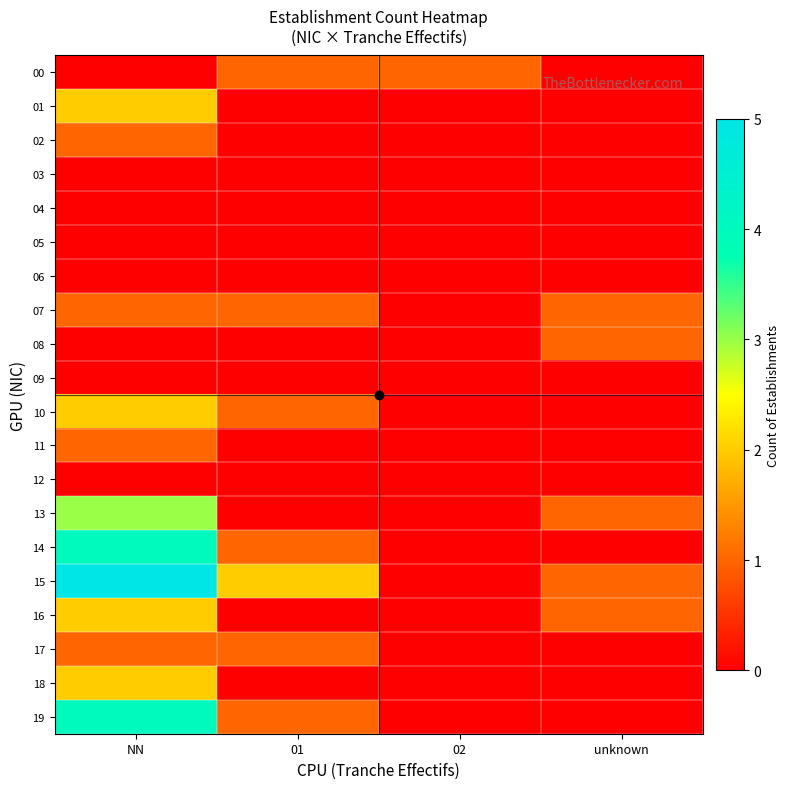

Reading left to right, extract all data points from this chart.

00: NN=0	01=1	02=1	unknown=0
01: NN=2	01=0	02=0	unknown=0
02: NN=1	01=0	02=0	unknown=0
03: NN=0	01=0	02=0	unknown=0
04: NN=0	01=0	02=0	unknown=0
05: NN=0	01=0	02=0	unknown=0
06: NN=0	01=0	02=0	unknown=0
07: NN=1	01=1	02=0	unknown=1
08: NN=0	01=0	02=0	unknown=1
09: NN=0	01=0	02=0	unknown=0
10: NN=2	01=1	02=0	unknown=0
11: NN=1	01=0	02=0	unknown=0
12: NN=0	01=0	02=0	unknown=0
13: NN=3	01=0	02=0	unknown=1
14: NN=4	01=1	02=0	unknown=0
15: NN=5	01=2	02=0	unknown=1
16: NN=2	01=0	02=0	unknown=1
17: NN=1	01=1	02=0	unknown=0
18: NN=2	01=0	02=0	unknown=0
19: NN=4	01=1	02=0	unknown=0